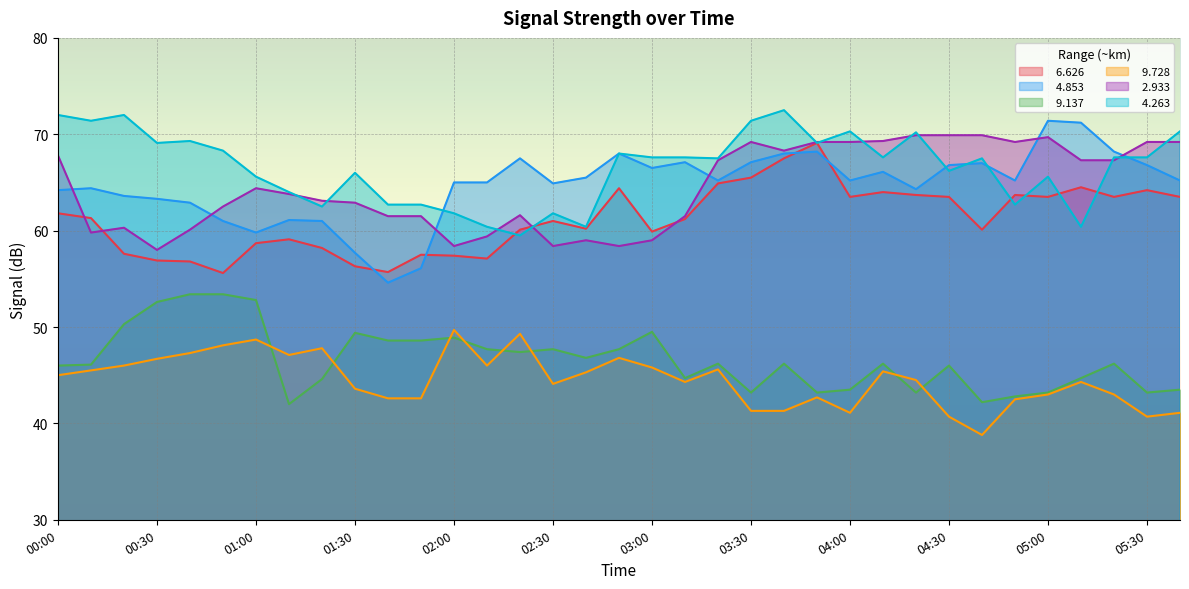

Reading right to left, transcribe all the data shown in this chart.

  6.626: 63.5	64.2	63.5	64.5	63.5	63.7	60.1	63.5	63.7	64.0	63.5	69.1	67.5	65.5	64.9	61.2	59.9	64.4	60.2	61.0	60.1	57.1	57.4	57.5	55.7	56.3	58.2	59.1	58.7	55.6	56.8	56.9	57.6	61.3	61.8
  4.853: 65.2	66.8	68.2	71.2	71.4	65.2	67.0	66.8	64.3	66.1	65.2	68.2	68.0	67.1	65.2	67.1	66.5	68.0	65.5	64.9	67.5	65.0	65.0	56.1	54.6	57.7	61.0	61.1	59.8	61.0	62.9	63.3	63.6	64.4	64.2
  9.137: 43.5	43.2	46.2	44.7	43.2	42.8	42.2	46.0	43.2	46.2	43.5	43.2	46.2	43.2	46.2	44.7	49.5	47.7	46.8	47.7	47.4	47.7	48.9	48.6	48.6	49.4	44.6	42.0	52.8	53.4	53.4	52.6	50.3	46.1	46.0
  9.728: 41.1	40.7	43.0	44.3	43.0	42.5	38.8	40.7	44.5	45.4	41.1	42.7	41.3	41.3	45.6	44.3	45.8	46.8	45.3	44.1	49.3	46.0	49.7	42.6	42.6	43.6	47.8	47.1	48.7	48.1	47.3	46.7	46.0	45.5	45.0
  2.933: 69.2	69.2	67.3	67.3	69.7	69.2	69.9	69.9	69.9	69.3	69.2	69.2	68.3	69.2	67.3	61.5	59.0	58.4	59.0	58.4	61.6	59.4	58.4	61.5	61.5	62.9	63.1	63.8	64.4	62.5	60.1	58.0	60.3	59.8	67.8
  4.263: 70.3	67.6	67.6	60.4	65.6	62.7	67.5	66.2	70.2	67.6	70.3	69.1	72.5	71.4	67.5	67.6	67.6	68.0	60.4	61.8	59.5	60.4	61.8	62.7	62.7	66.0	62.5	64.0	65.6	68.3	69.3	69.1	72.0	71.4	72.0